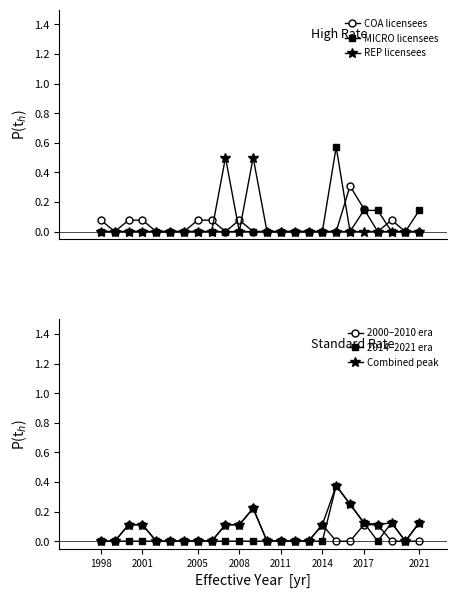

What is the highest value of the Combined peak series?

0.4